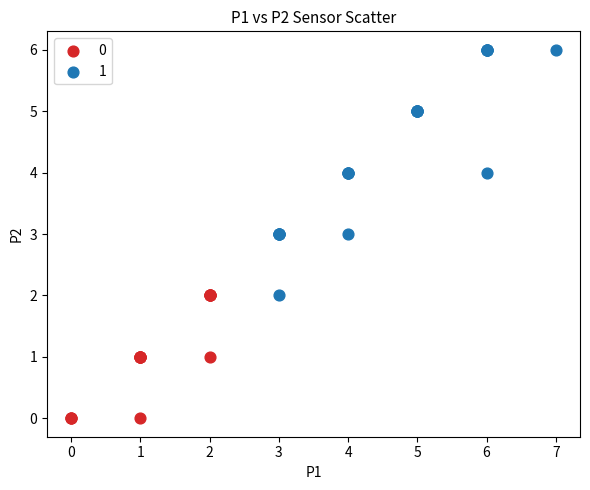

What are all the series names shown in the legend?

0, 1